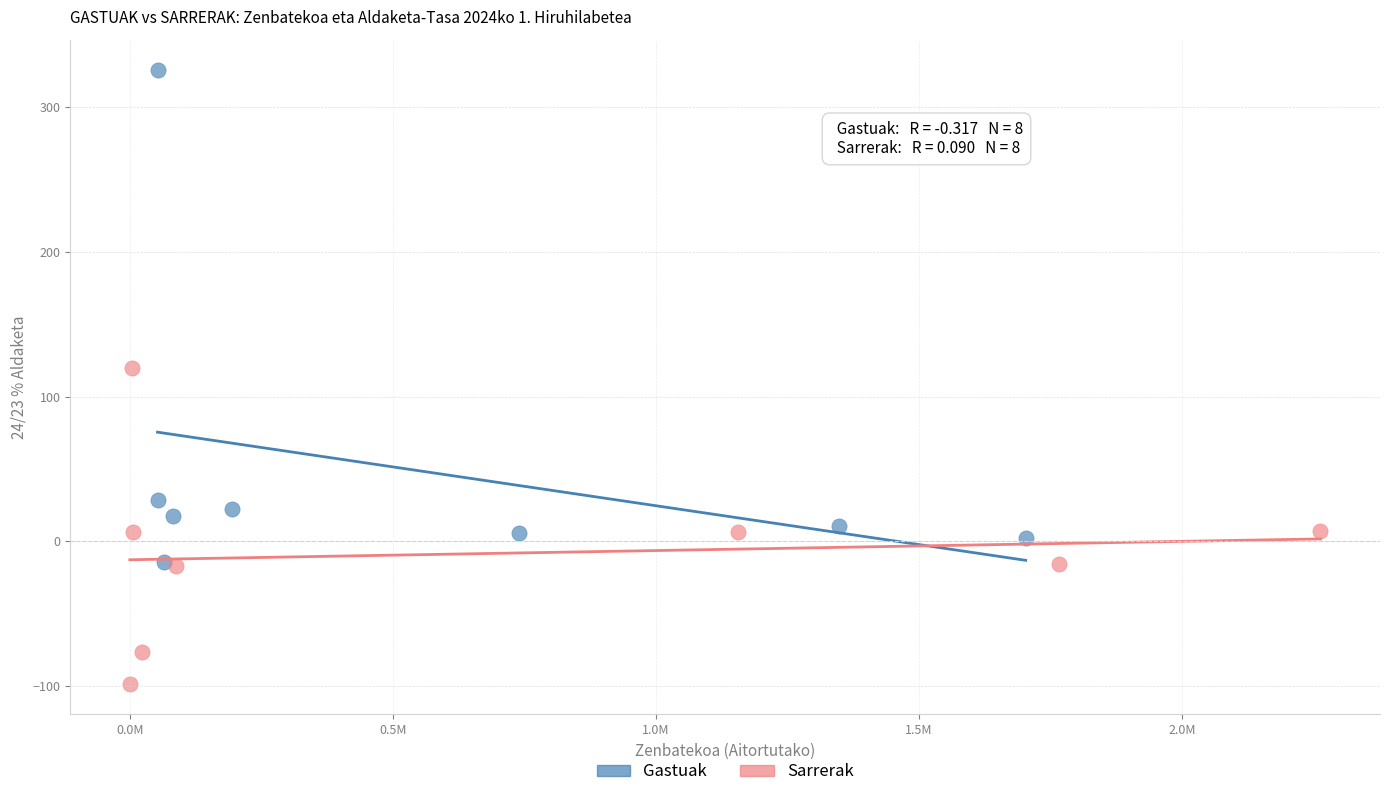

Which series reaches the minimum Y coordinate?

Sarrerak